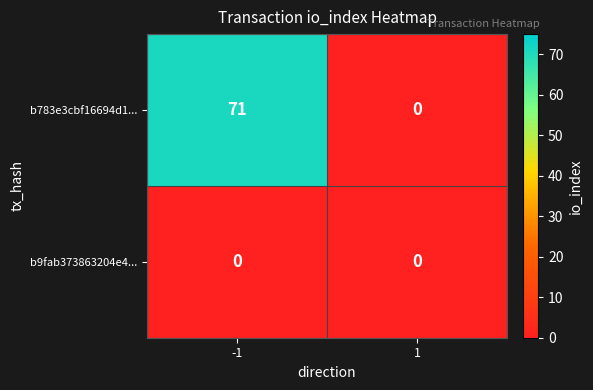

How many categories are shown in the chart?

2